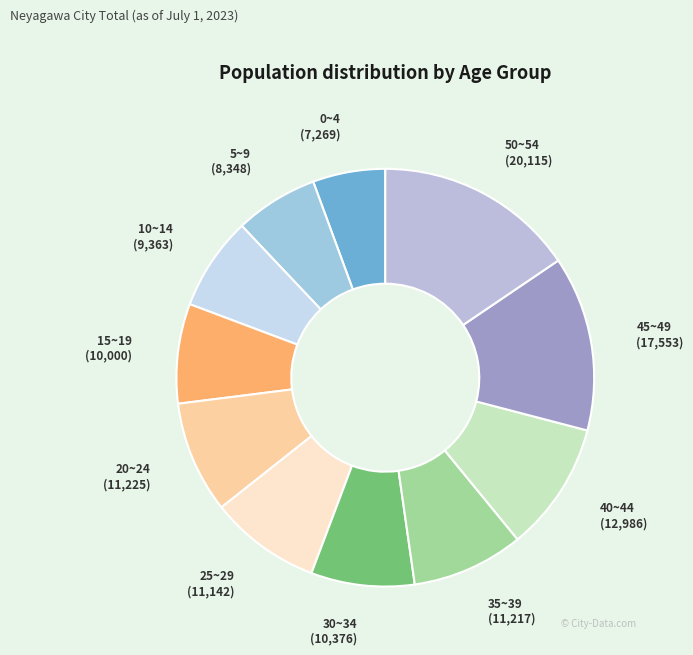

Do 20~24 and 50~54 together represent more than half of the pie?

No